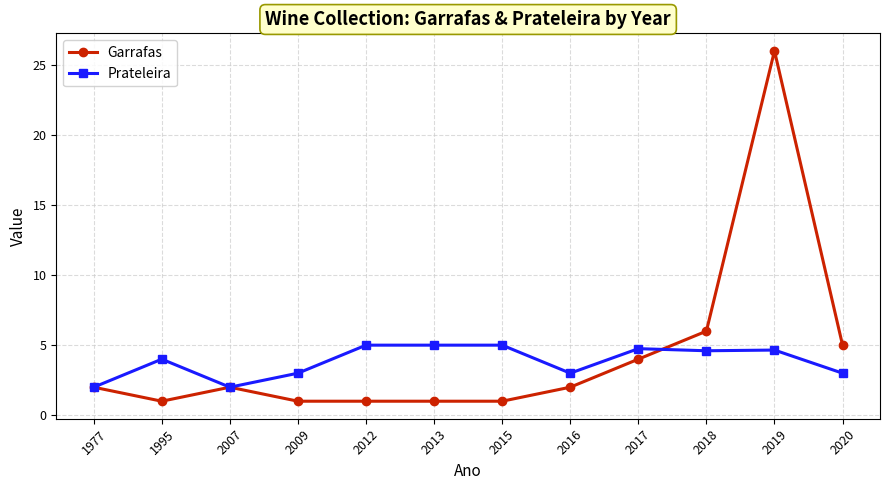

List the series in order of their peak value, lowest first.

Prateleira, Garrafas